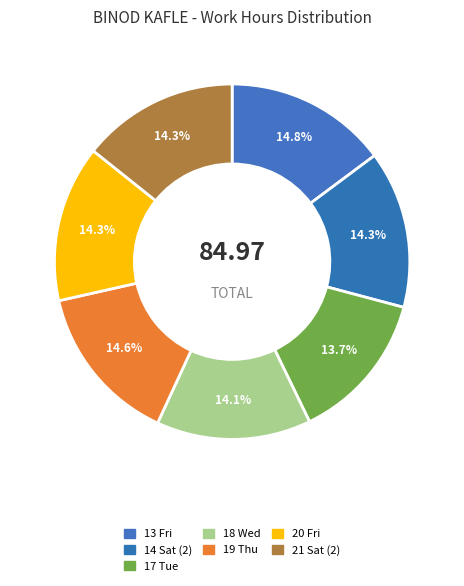

Does any single category account for the majority?

No